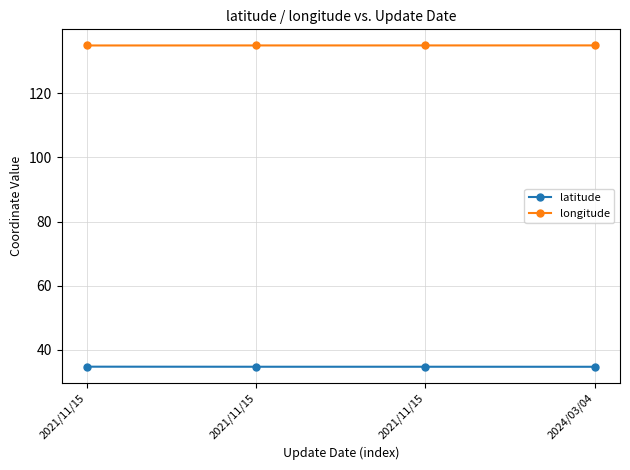

What is the label of the 4th point from the right?

2021/11/15